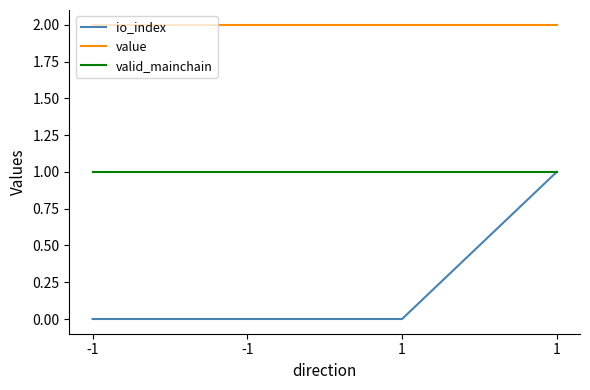

Does the chart display data point markers on the line(s)?

No